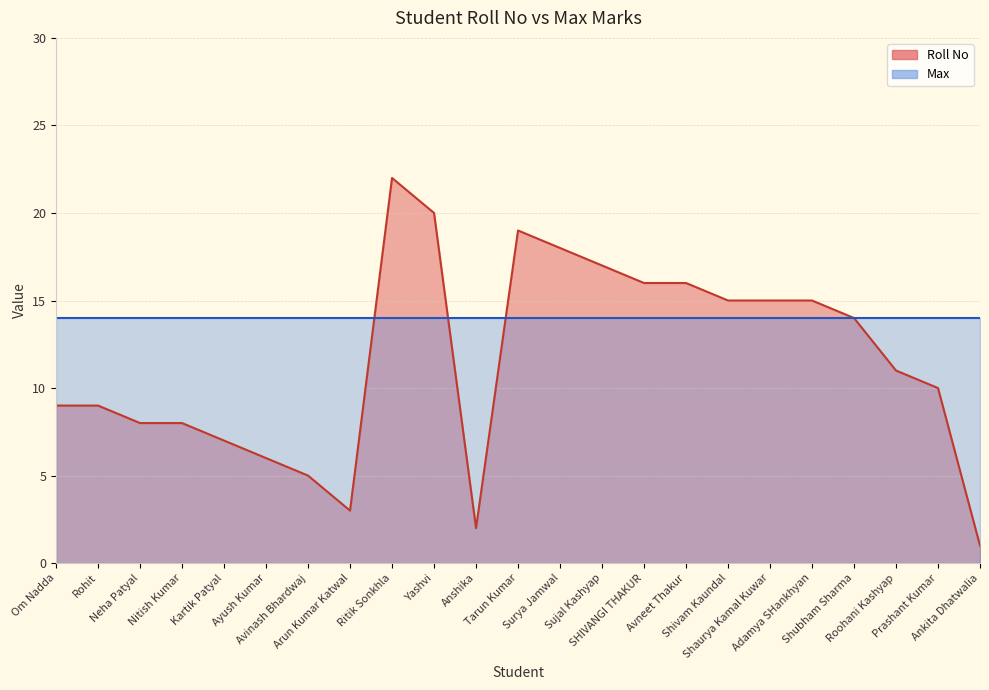

Where is the data nearest to the value 11?

Roohani Kashyap